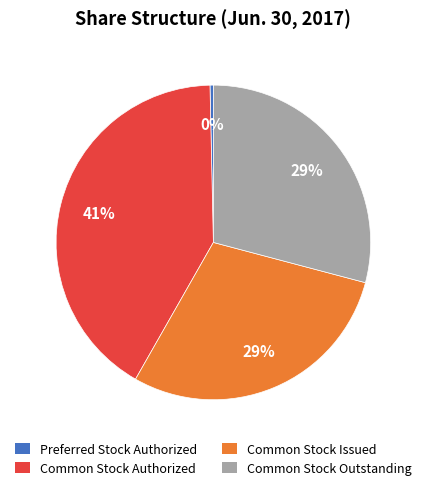

Count the number of slices in the pie.

4